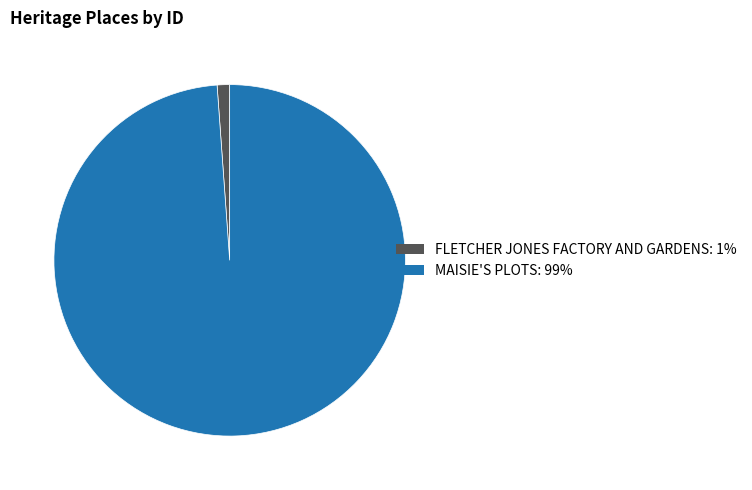

Rank the categories by value from highest to lowest.

MAISIE'S PLOTS, FLETCHER JONES FACTORY AND GARDENS